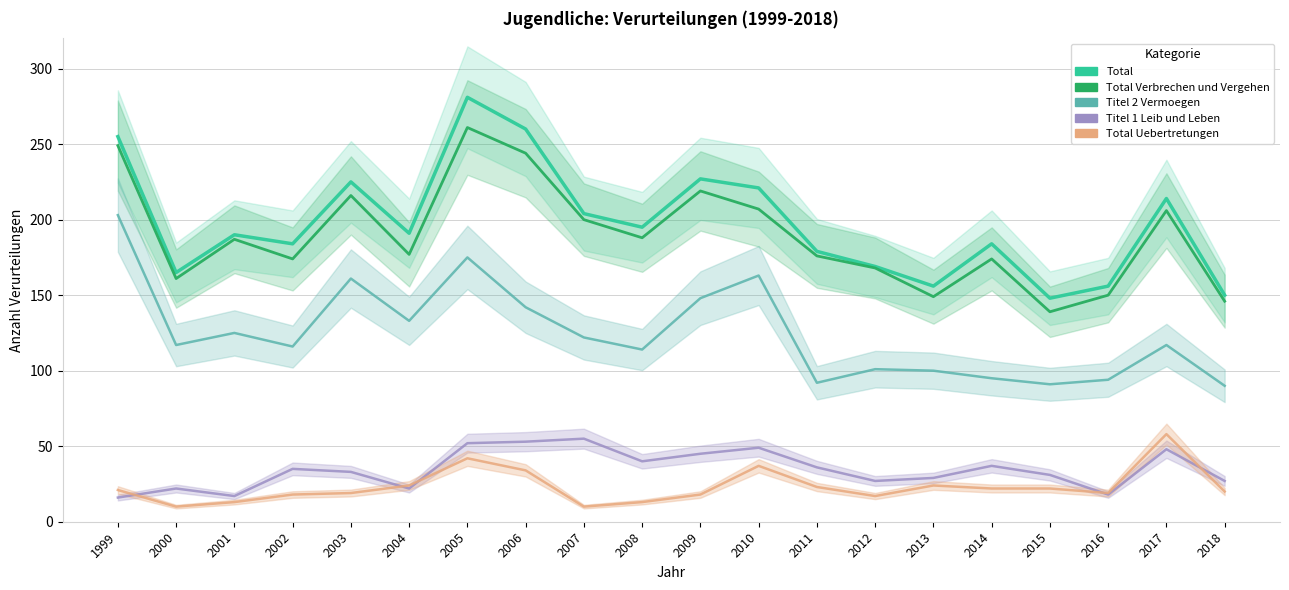

Rank the categories by Titel 1 Leib und Leben value from highest to lowest.

2007, 2006, 2005, 2010, 2017, 2009, 2008, 2014, 2011, 2002, 2003, 2015, 2013, 2012, 2018, 2000, 2004, 2016, 2001, 1999